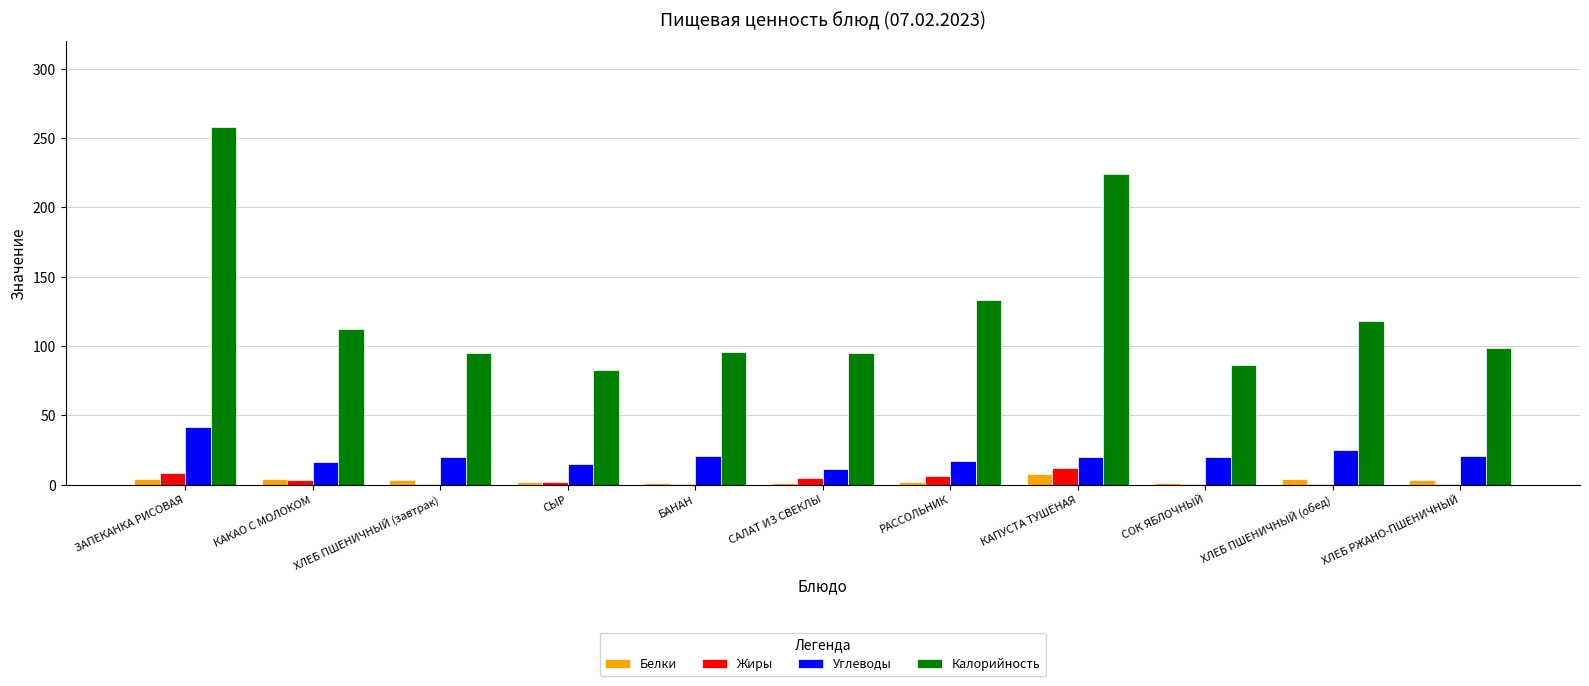

What is the greatest value displayed?

258.4